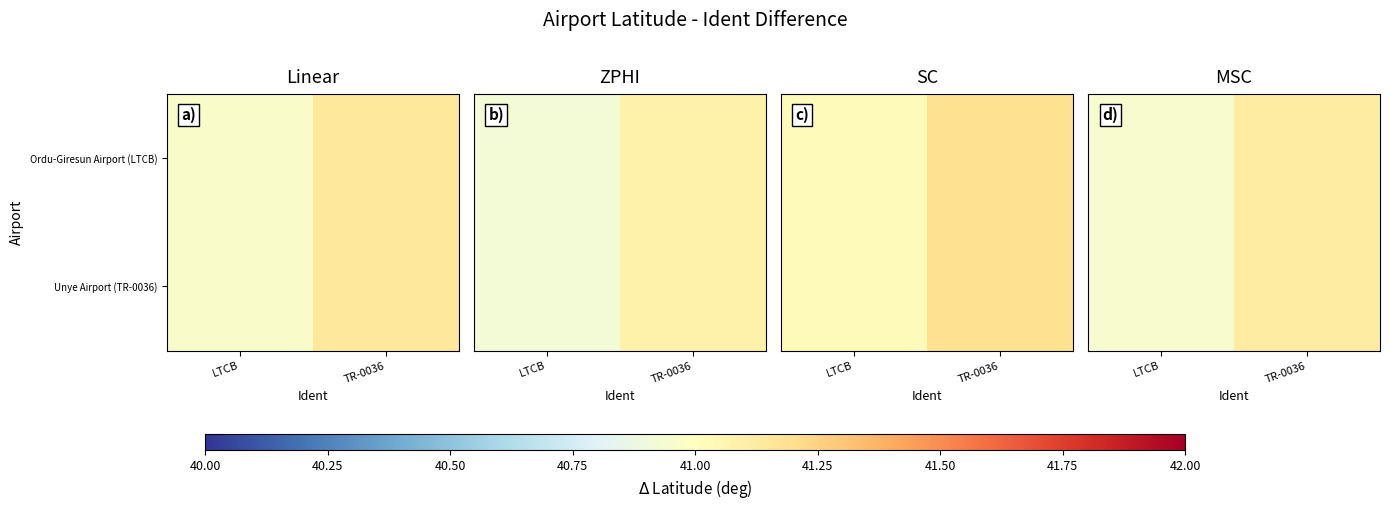

What is the lowest value of the Unye Airport (TR-0036) series?

40.9